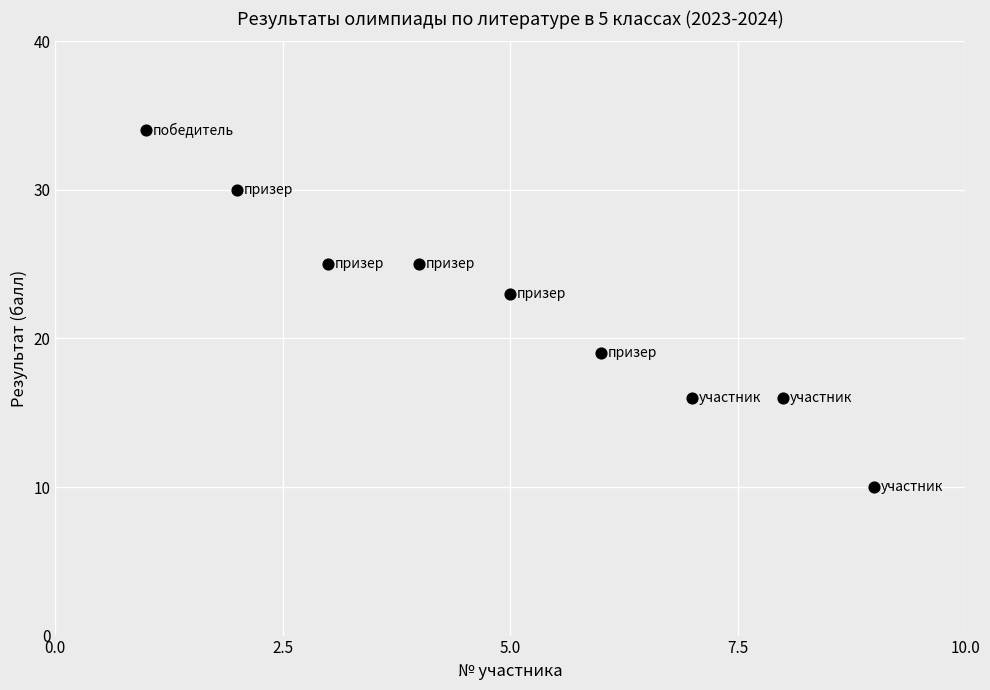

What Y value in the scatter plot is closest to 22?

23